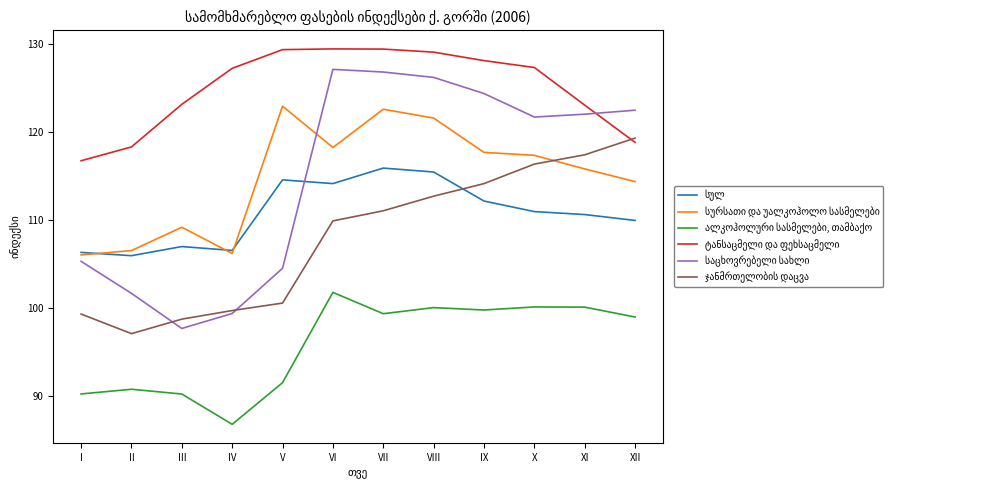

What is the difference between the highest and lowest values at XI?

23.0